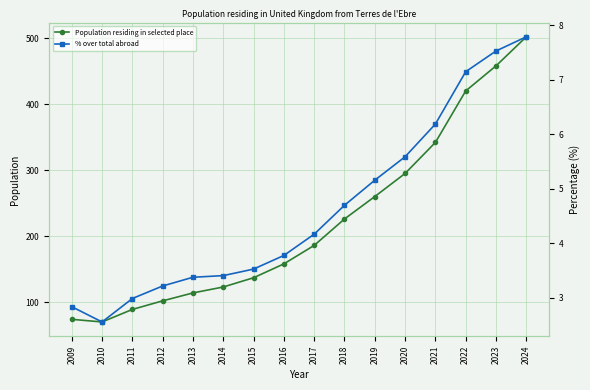

Reading right to left, extract all data points from this chart.

Population residing in selected place: 502.0	458.0	420.0	342.0	295.0	260.0	226.0	186.0	158.0	137.0	123.0	114.0	102.0	89.0	70.0	74.0
% over total abroad: 7.8	7.5	7.2	6.2	5.6	5.2	4.7	4.2	3.8	3.5	3.4	3.4	3.2	3.0	2.6	2.8